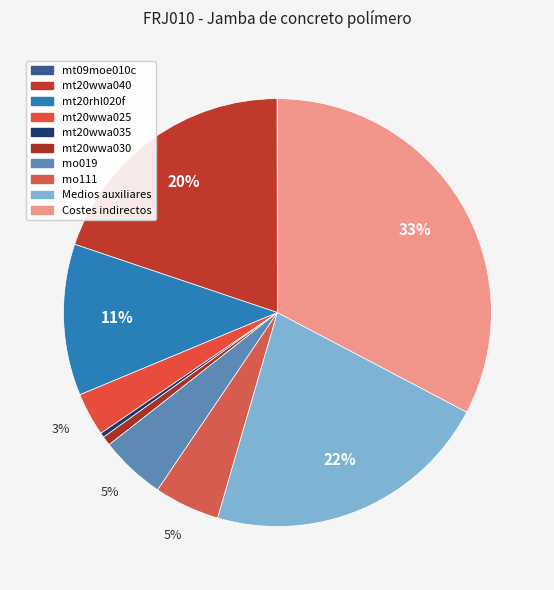

To the nearest percent, what is the difference between the mt20rhl020f and mt20wwa040 slice percentages?

8%